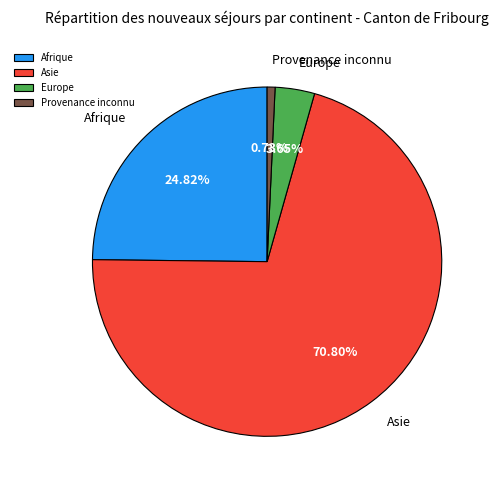

Is the sum of Europe and Asie greater than half?

Yes